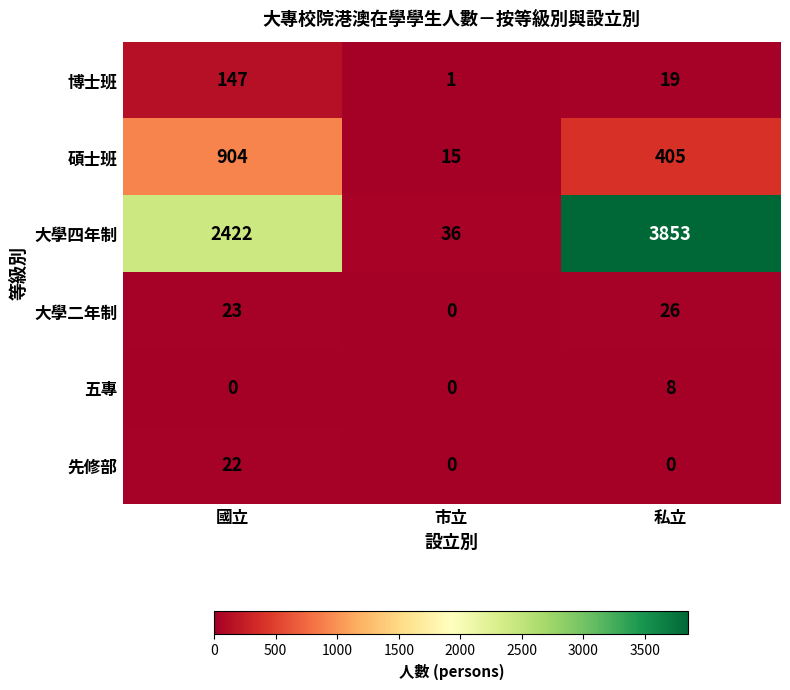

What is the lowest value of the 碩士班 series?

15